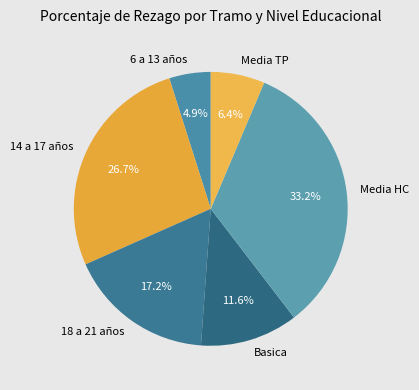

To the nearest percent, what percentage of the pie is Basica?

12%